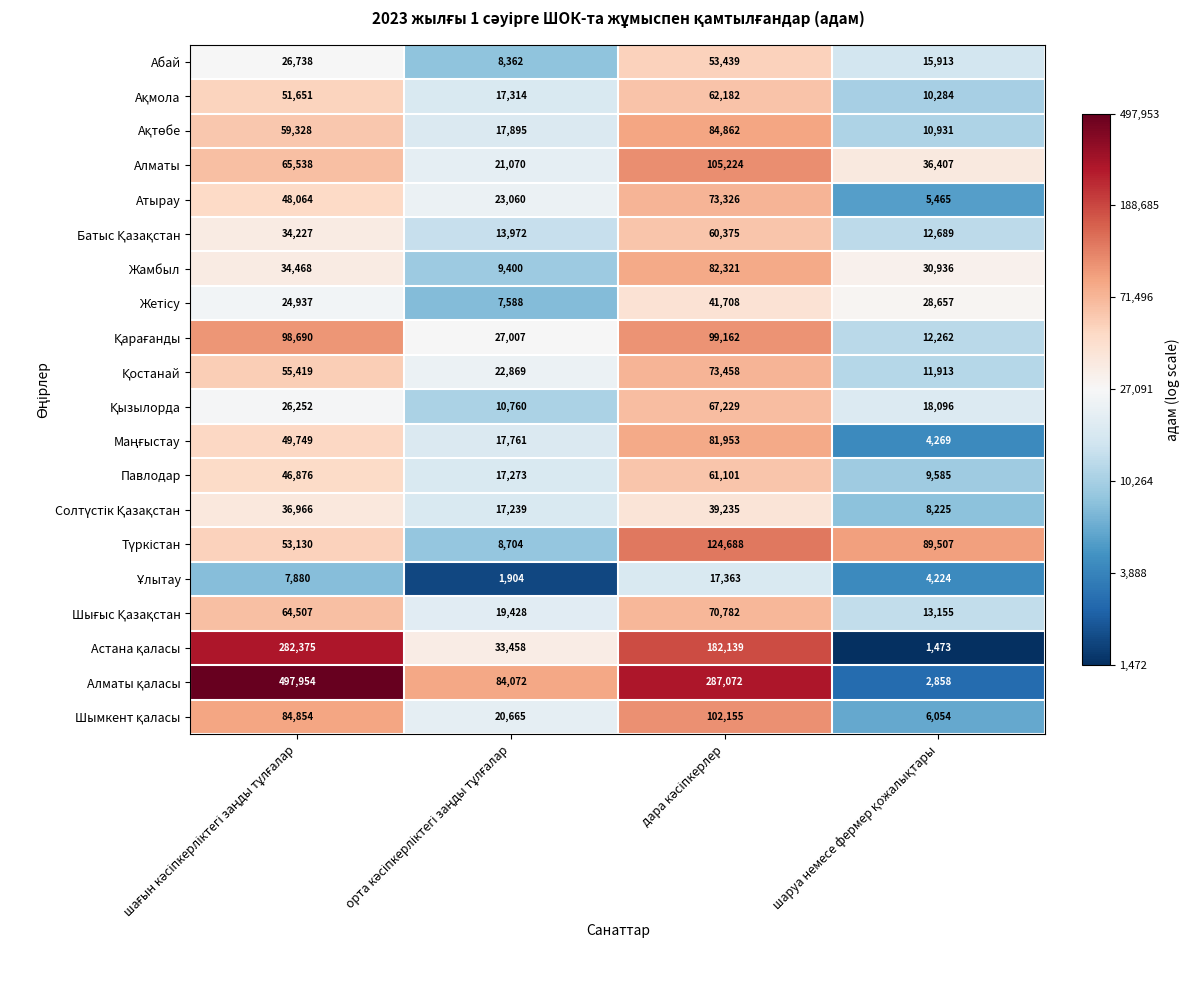

What is the average value of the Алматы series?

57060